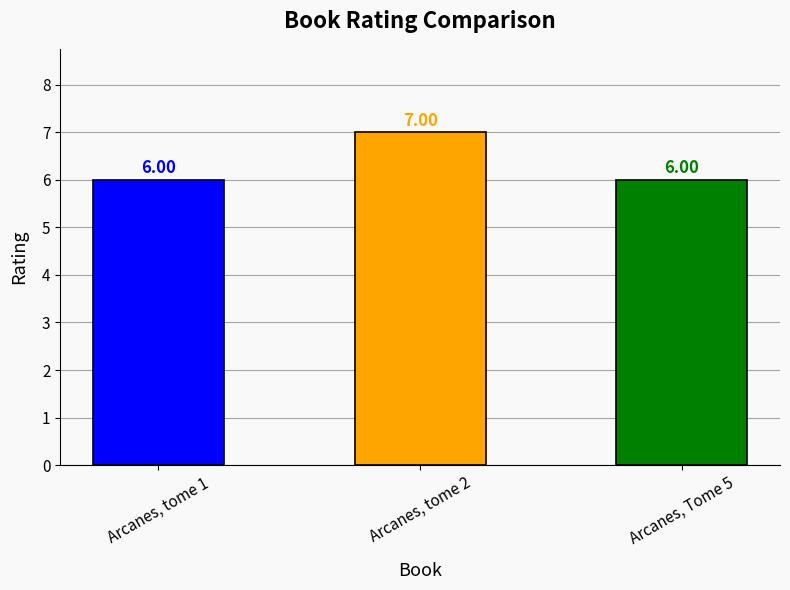

What is the label of the 2nd bar from the left?

Arcanes, tome 2